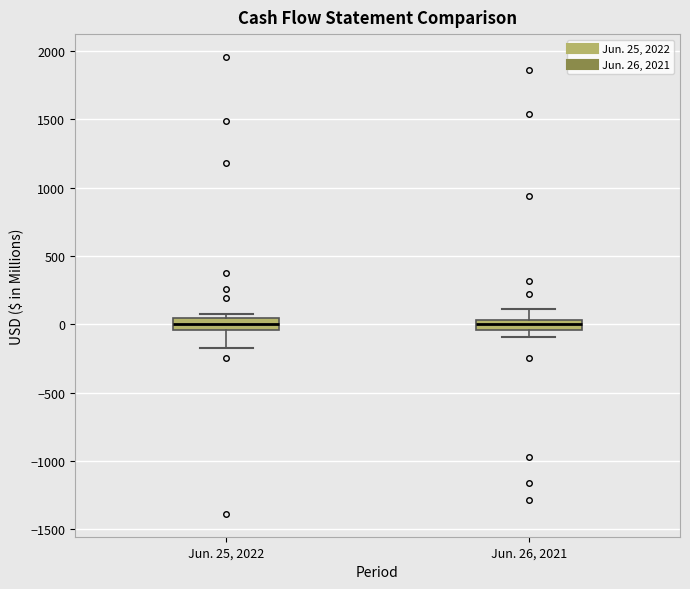

Where does the upper whisker of the box for Jun. 26, 2021 end on the y-axis? The values are not printed on the chart, so give them approximately, as read against the axis.

100